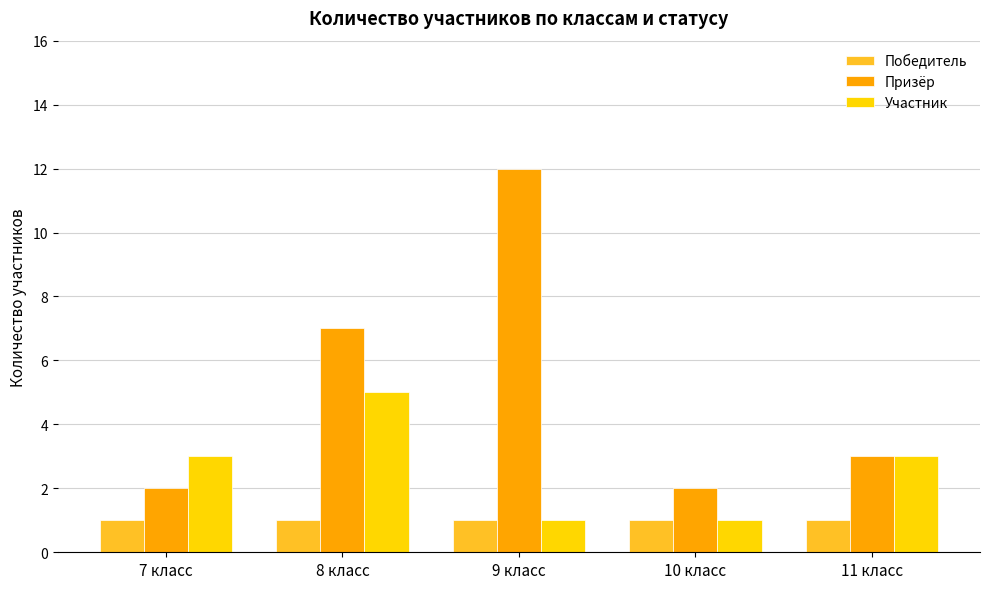

List the series in order of their peak value, highest first.

Призёр, Участник, Победитель